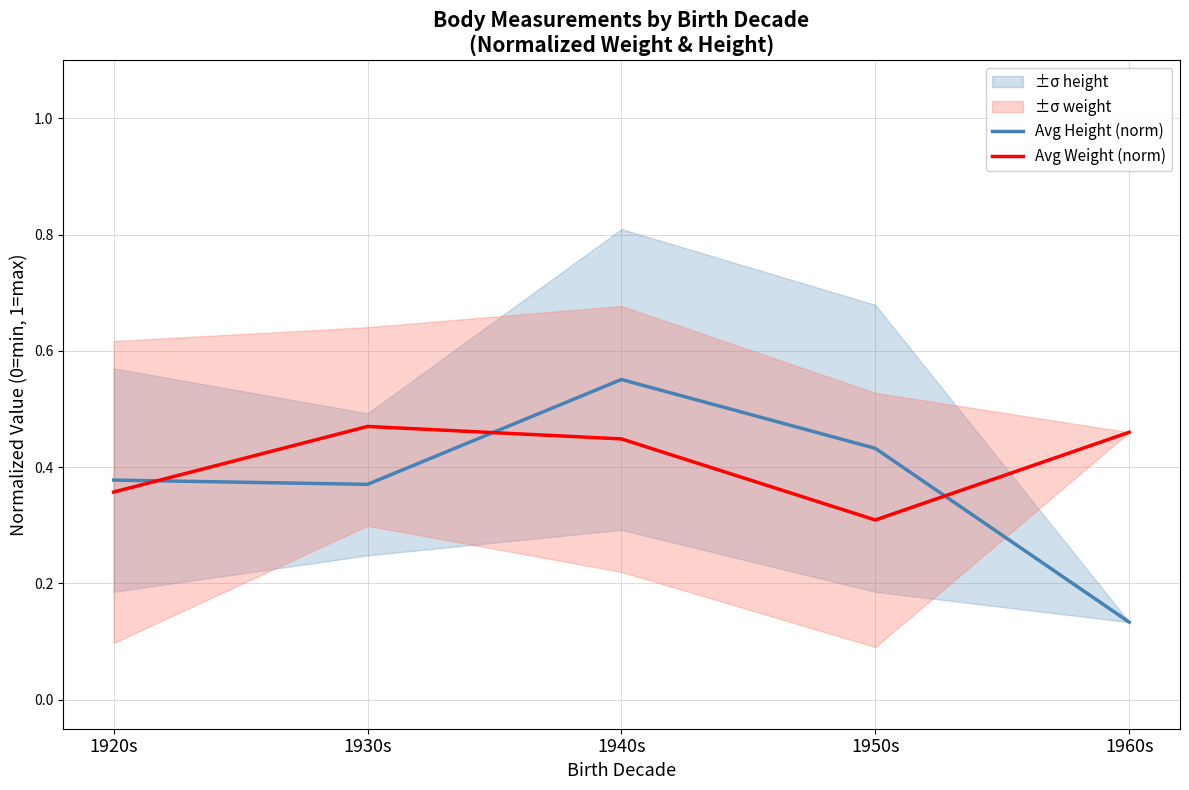

The Avg Height (norm) series shows 0.6 at 1920s. True or false?

False